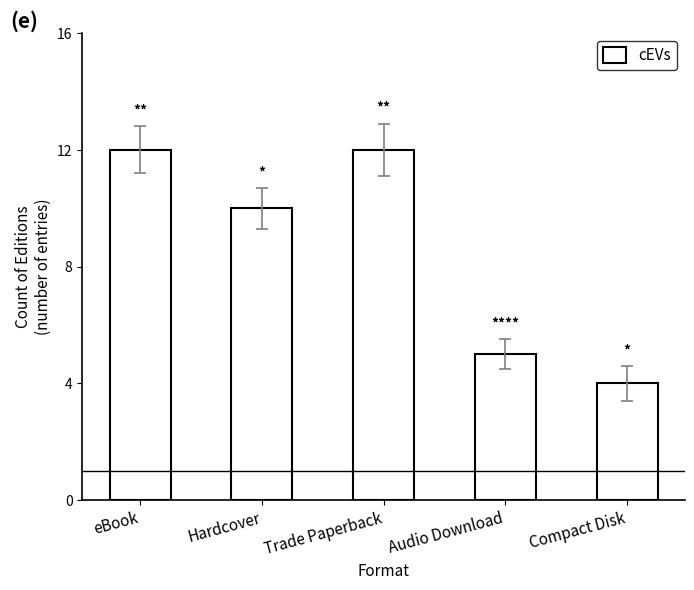

How many bars are there in total?

5